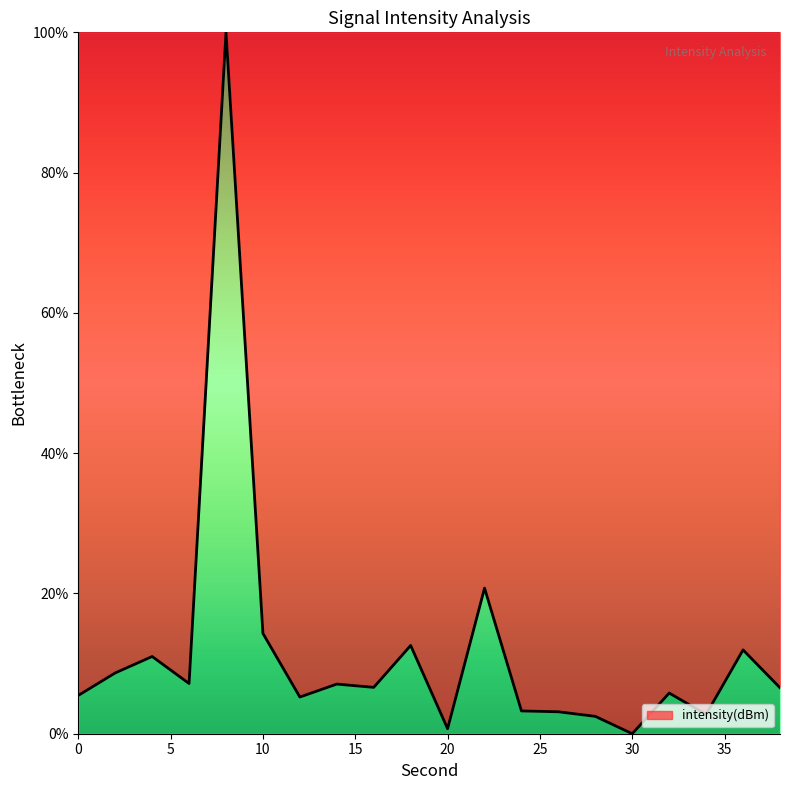

What is the difference between the maximum and minimum values?

100.0